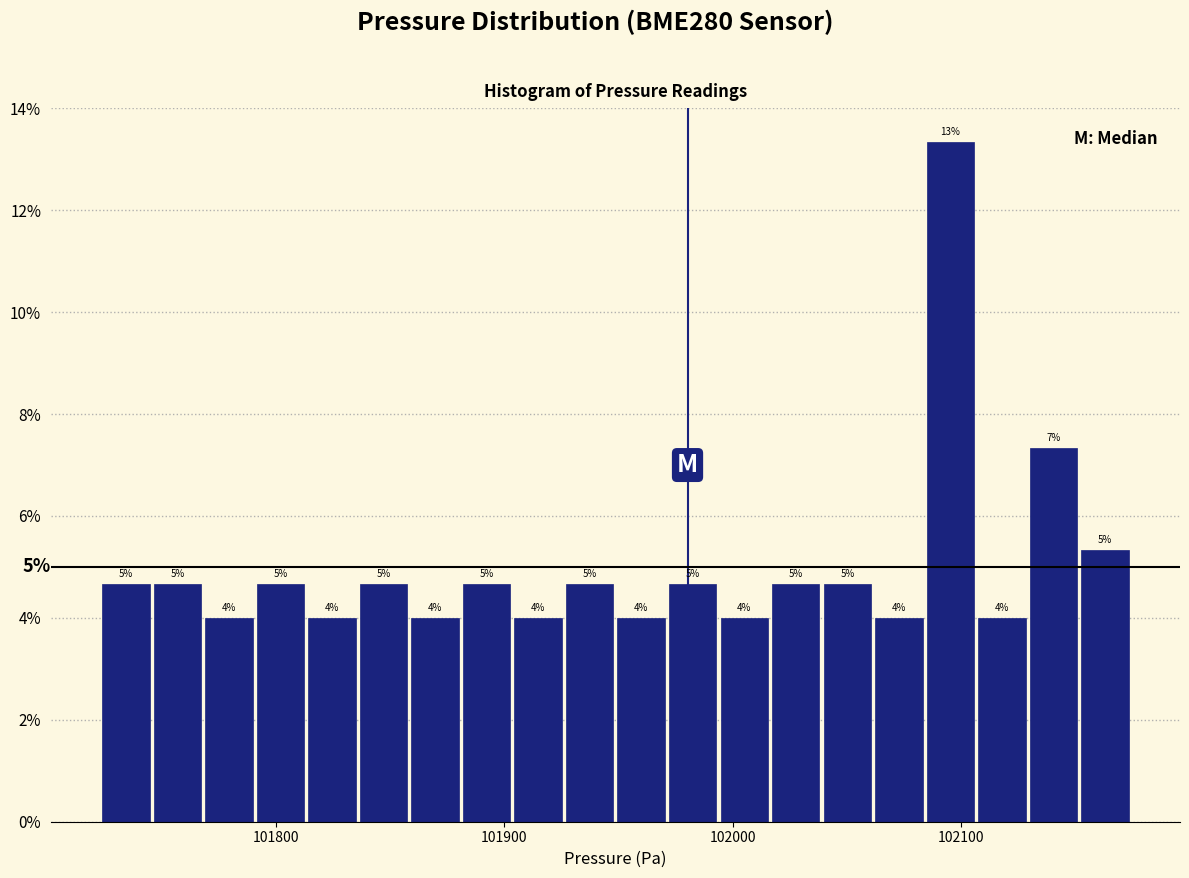

Read against the x-axis, roughly where is the centre of the tallest bar?

102100